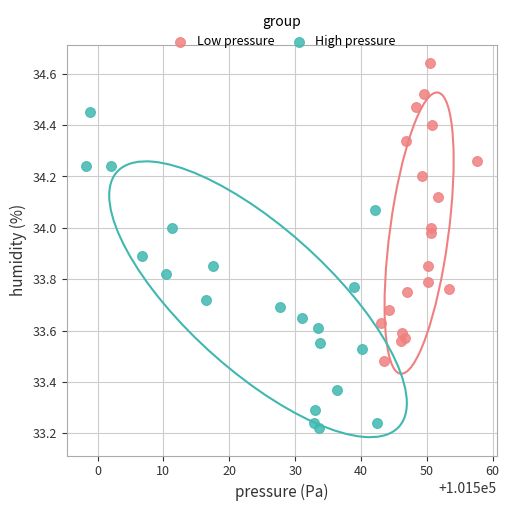

Which series contains the lowest Y value?

High pressure